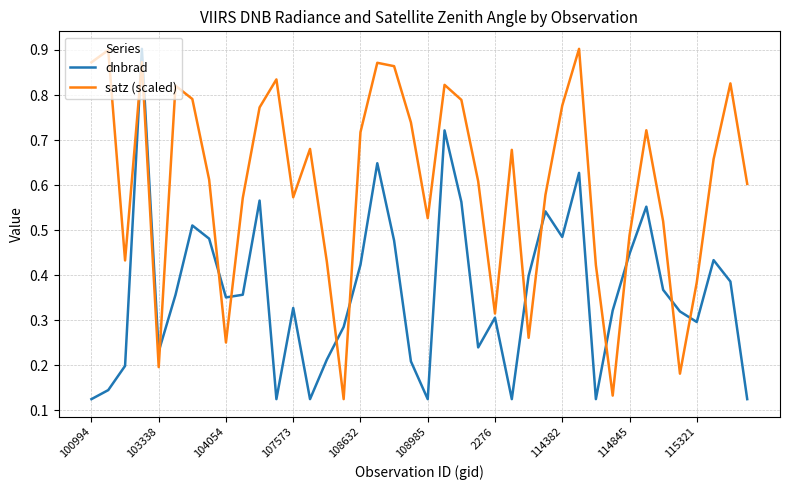

Rank the series by their average value, from lowest to highest.

dnbrad, satz (scaled)